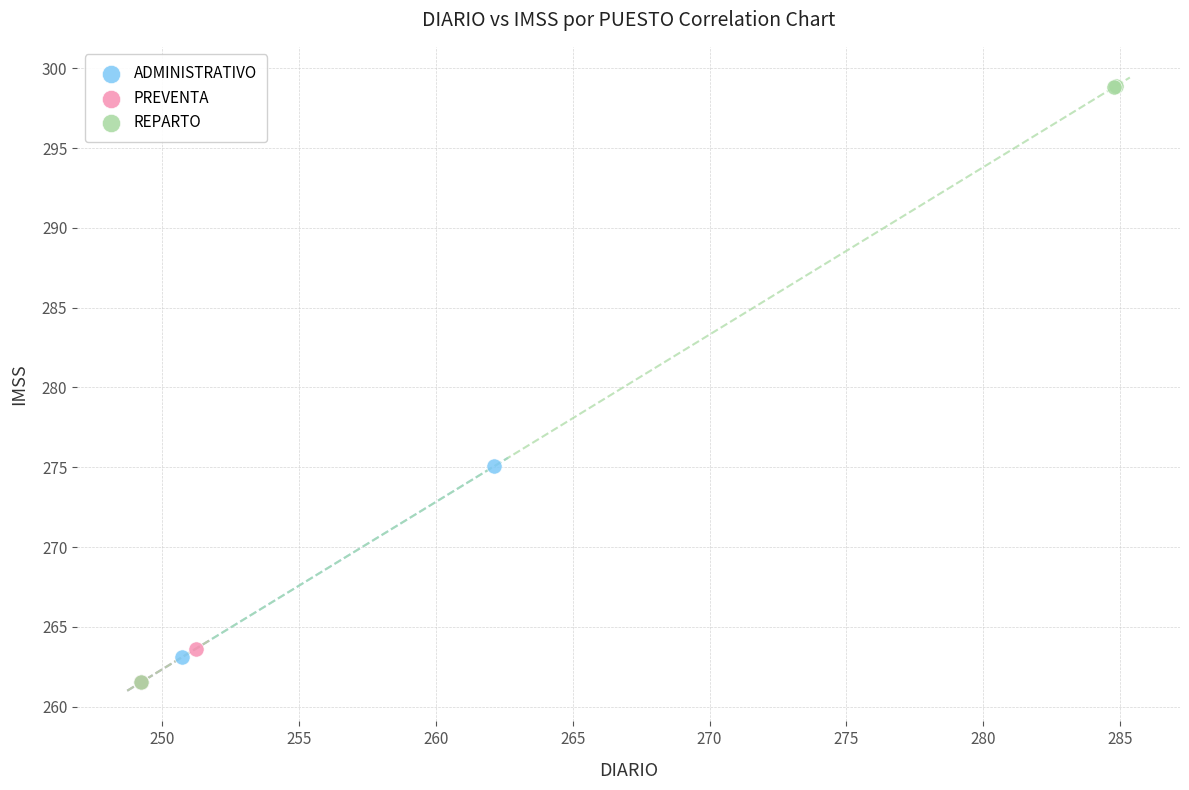

Which series contains the highest Y value?

REPARTO